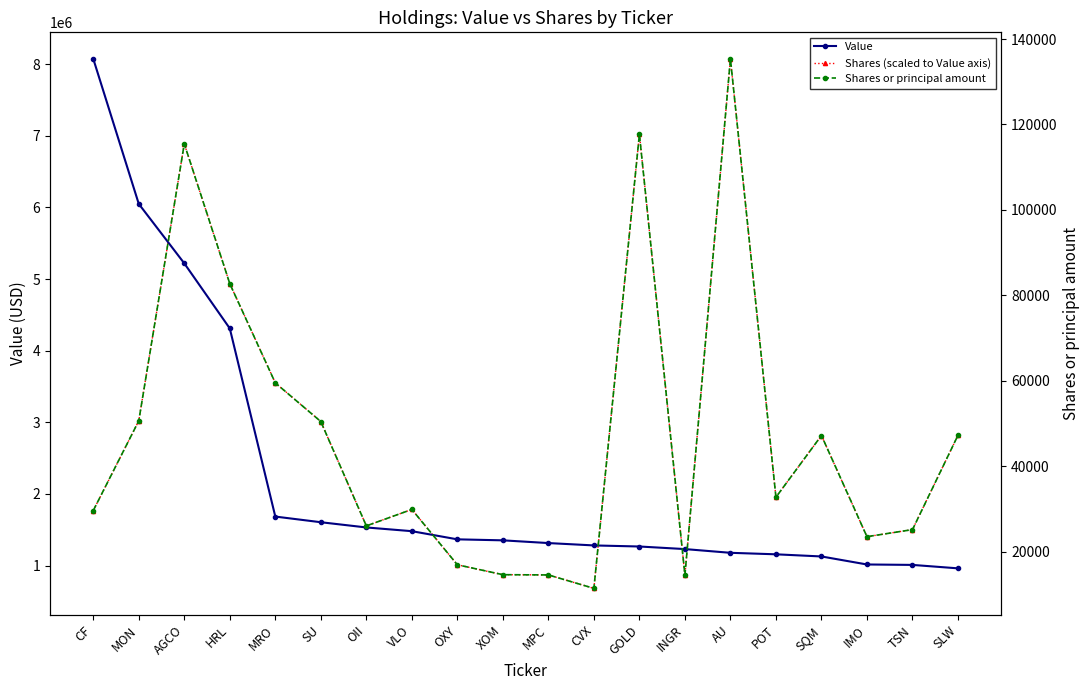

Is the value of Shares or principal amount at OII greater than the value of Shares (scaled to Value axis) at IMO?

No